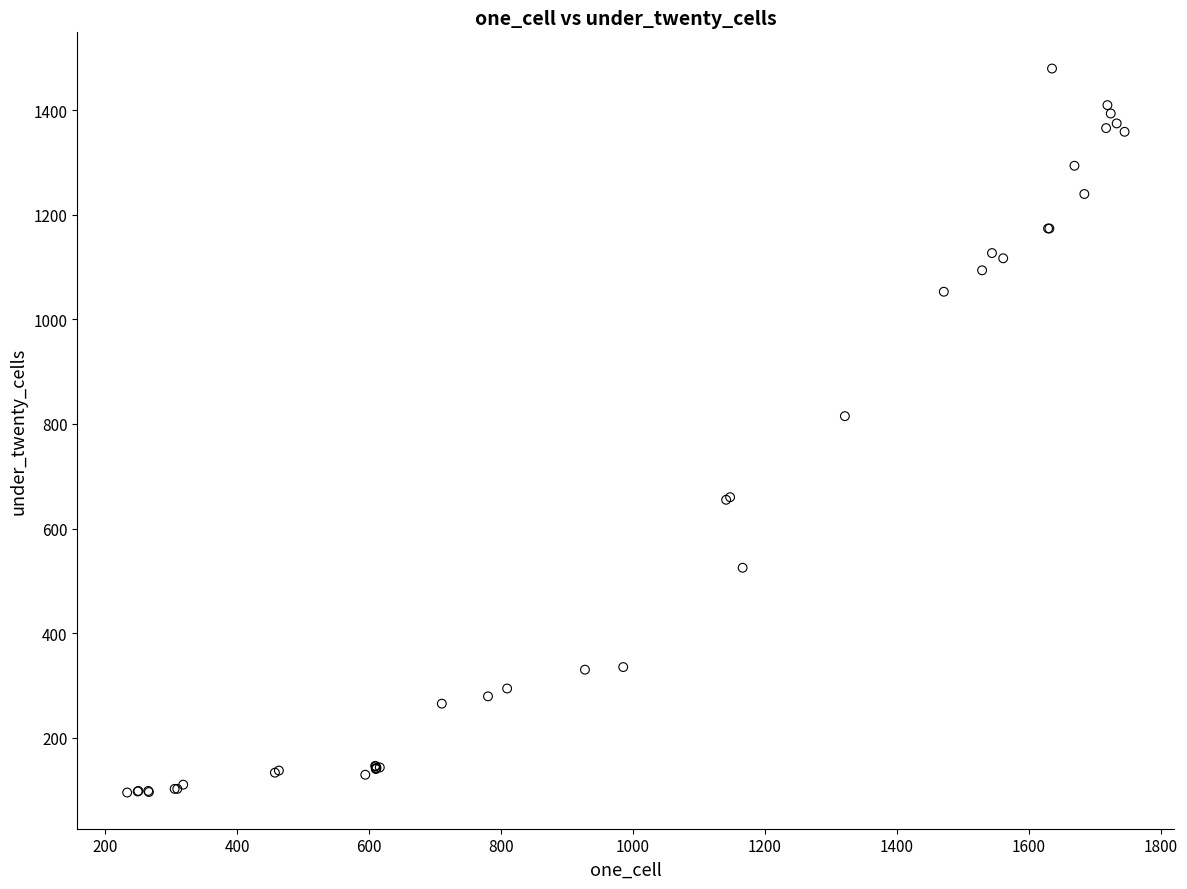

What Y value in the scatter plot is closest to 787?

815